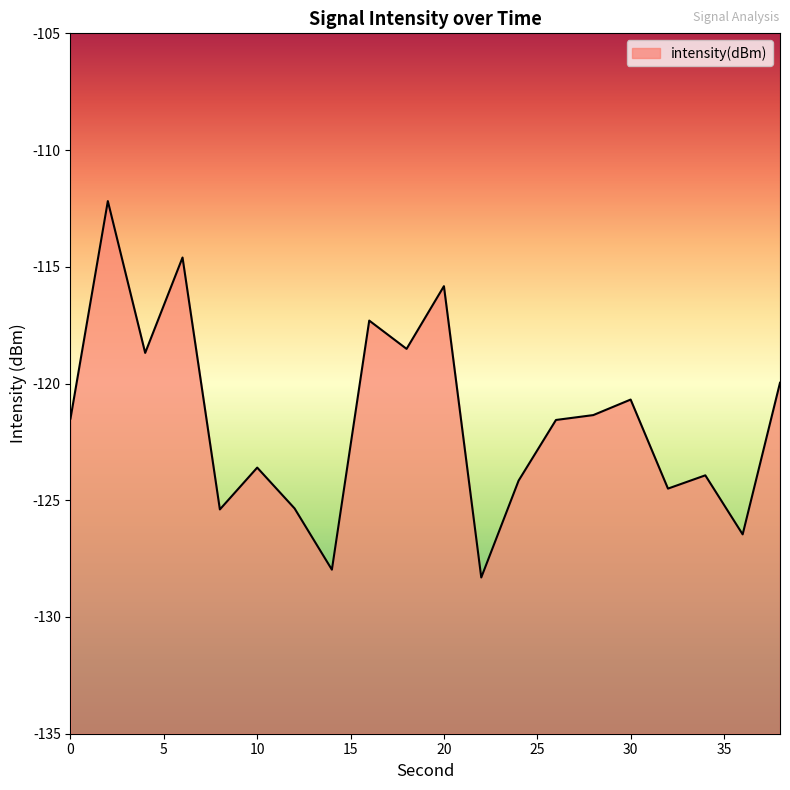

Which has a higher value, 16 or 20?

20